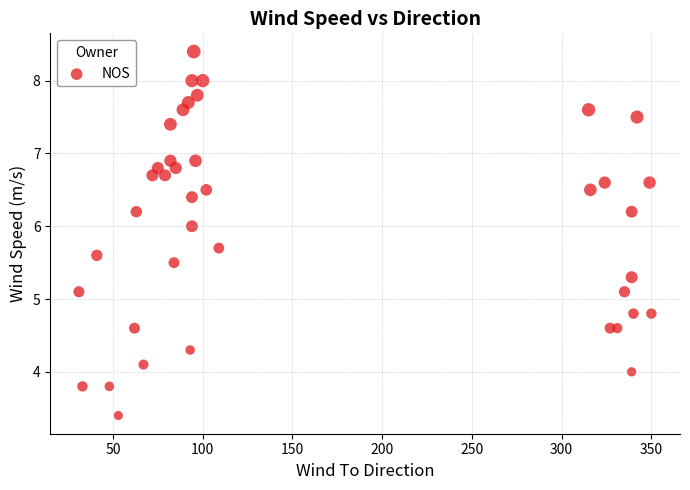

What is the range of Y values (max minus min)?

5.0